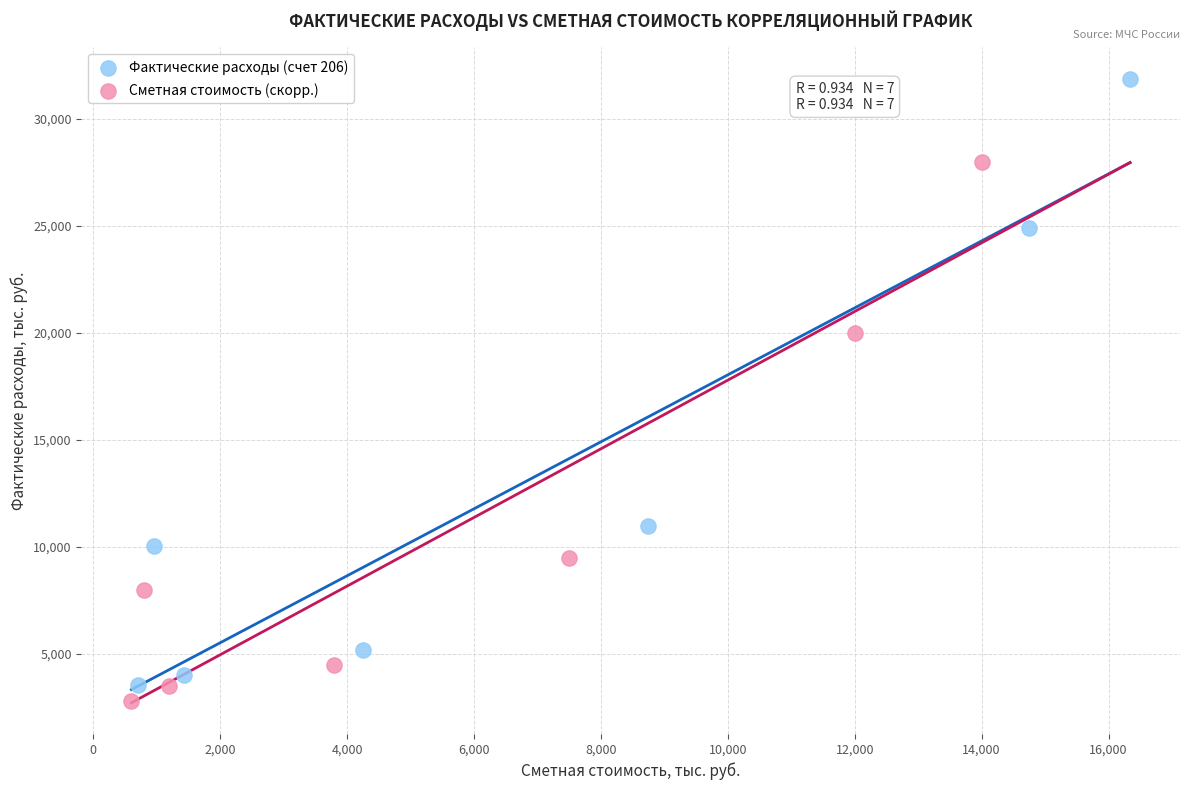

Which series reaches the maximum Y coordinate?

Фактические расходы (счет 206)